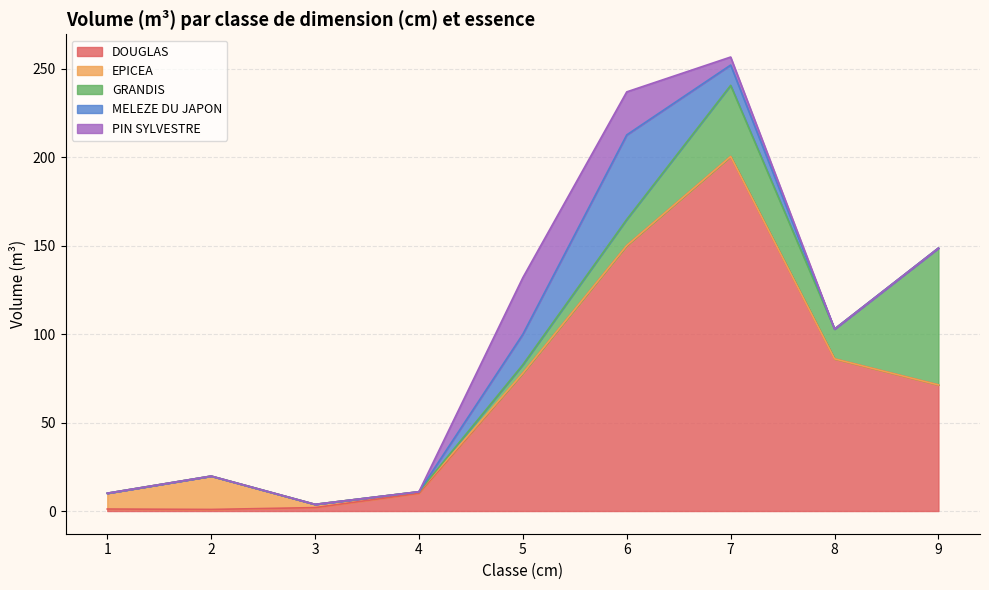

In GRANDIS, how many points are lower than both neighbors (excluding endpoints)?

1